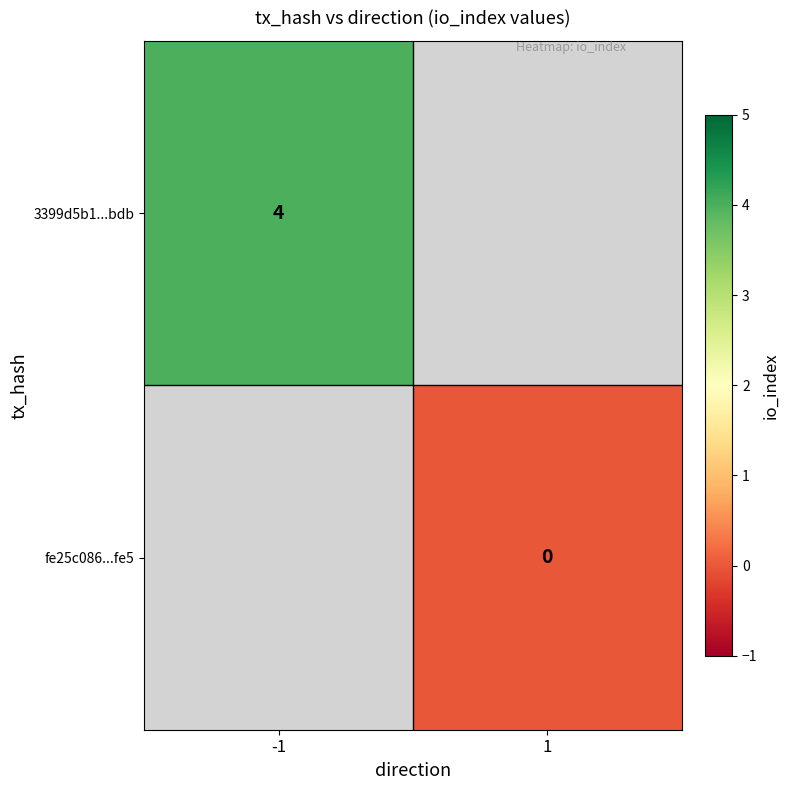

Is it true that 3399d5b1...bdb equals 4 at -1?

True